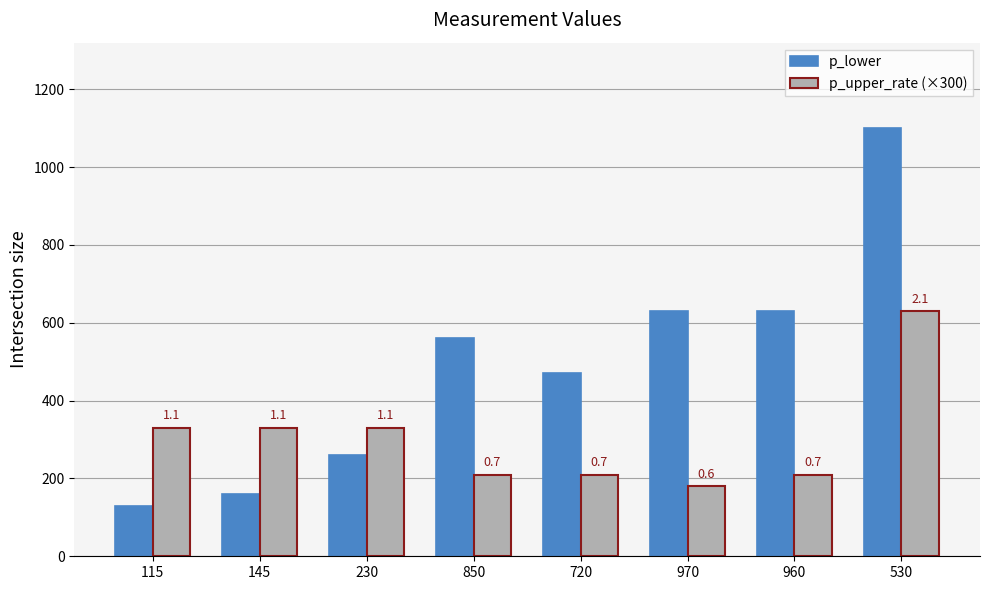

Does the chart contain stacked bars?

No